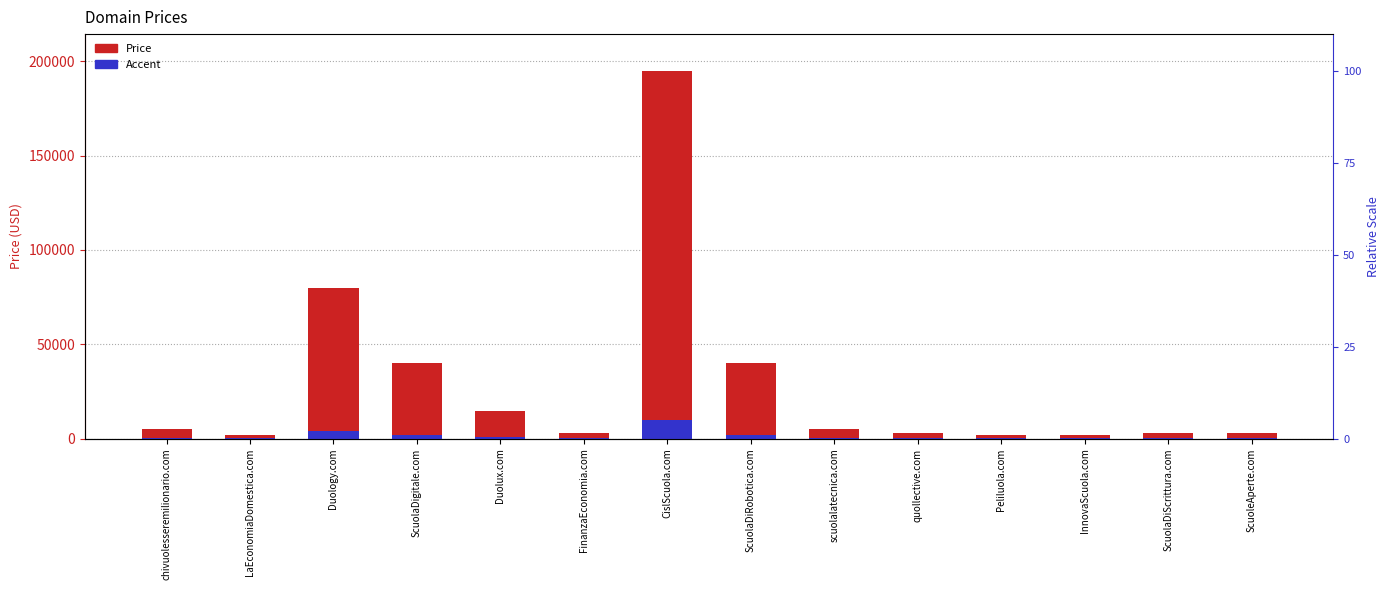

At which label does Price first exceed 4888?

Duology.com